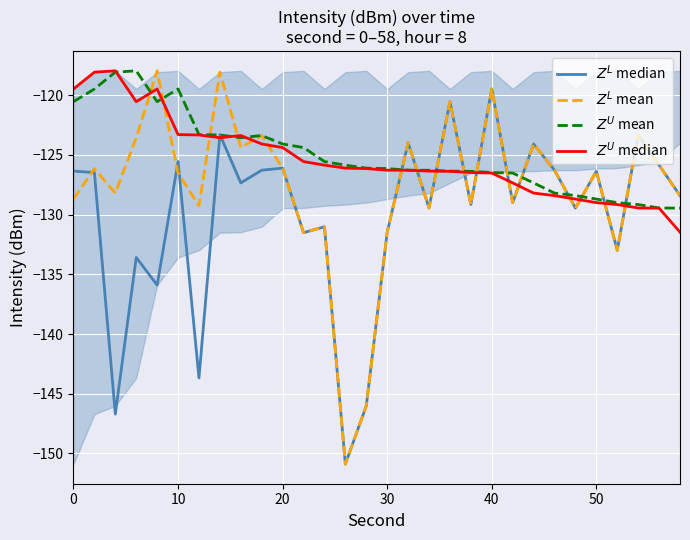

Which series has the largest total across all categories?

$Z^U$ mean